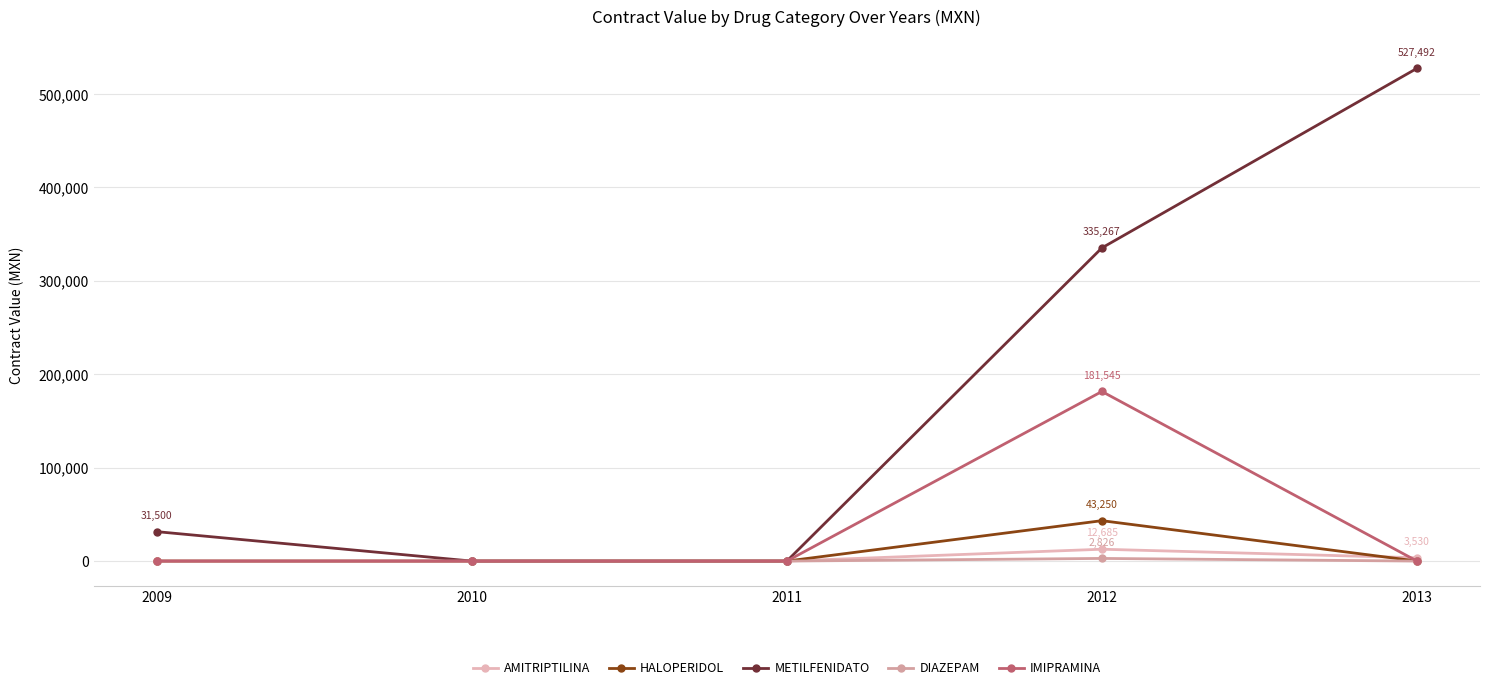

What is the difference between the maximum and second lowest values in the METILFENIDATO series?

527491.8